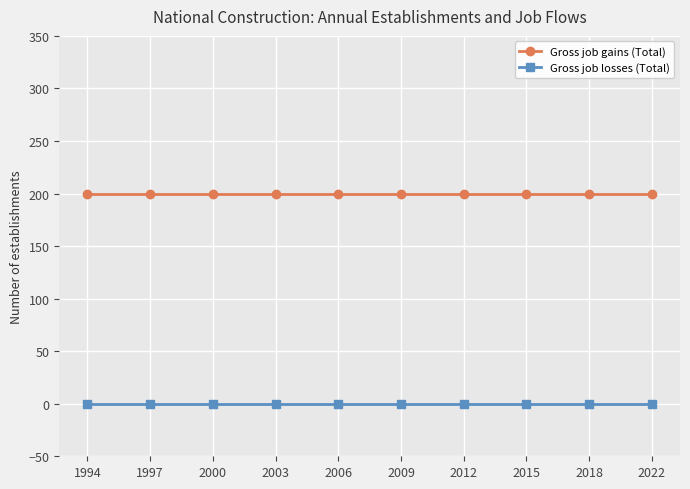

What are all the series names shown in the legend?

Gross job gains (Total), Gross job losses (Total)